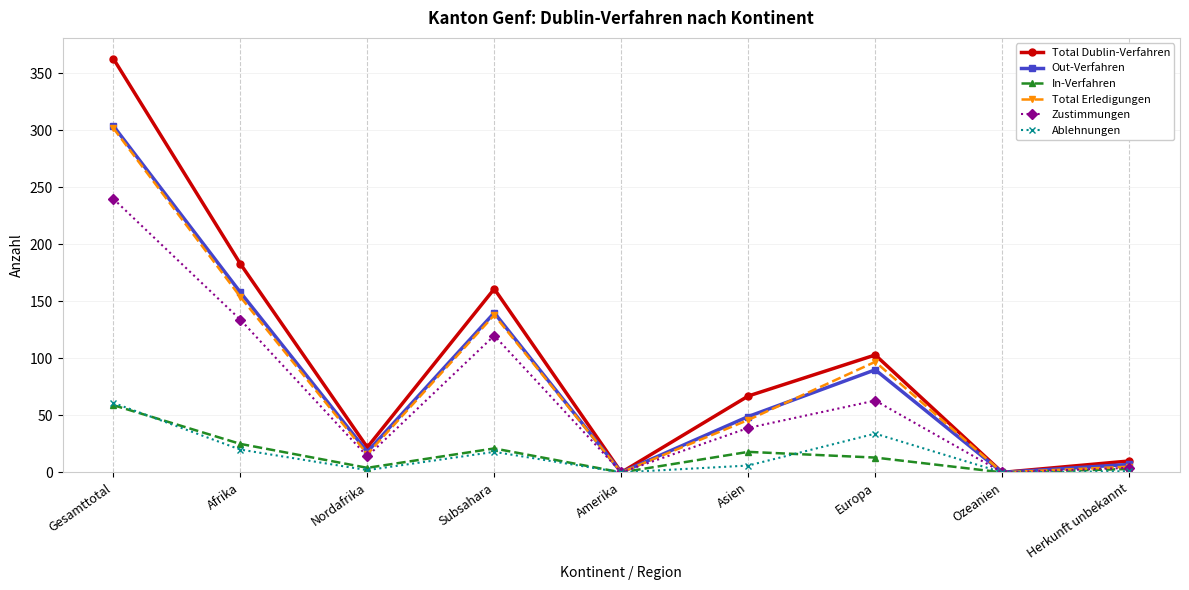

What is the value of the Zustimmungen point at the 7th from the left?

63